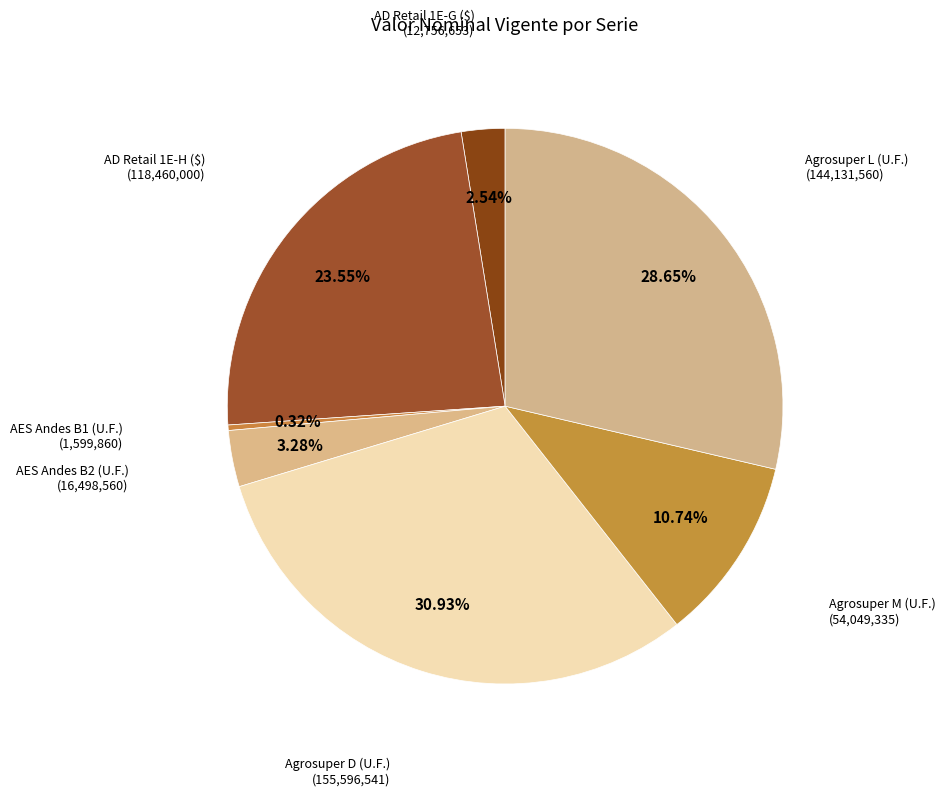

To the nearest percent, what is the average slice percentage?

14%